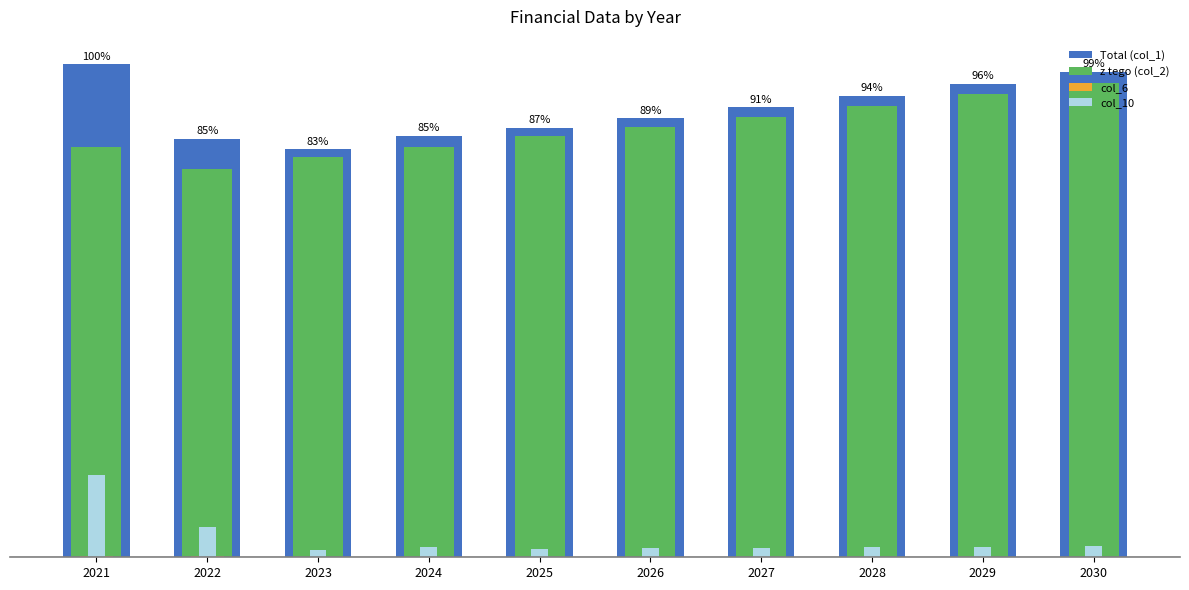

True or false: z tego (col_2) has a value of 110.6 at 2023.

False